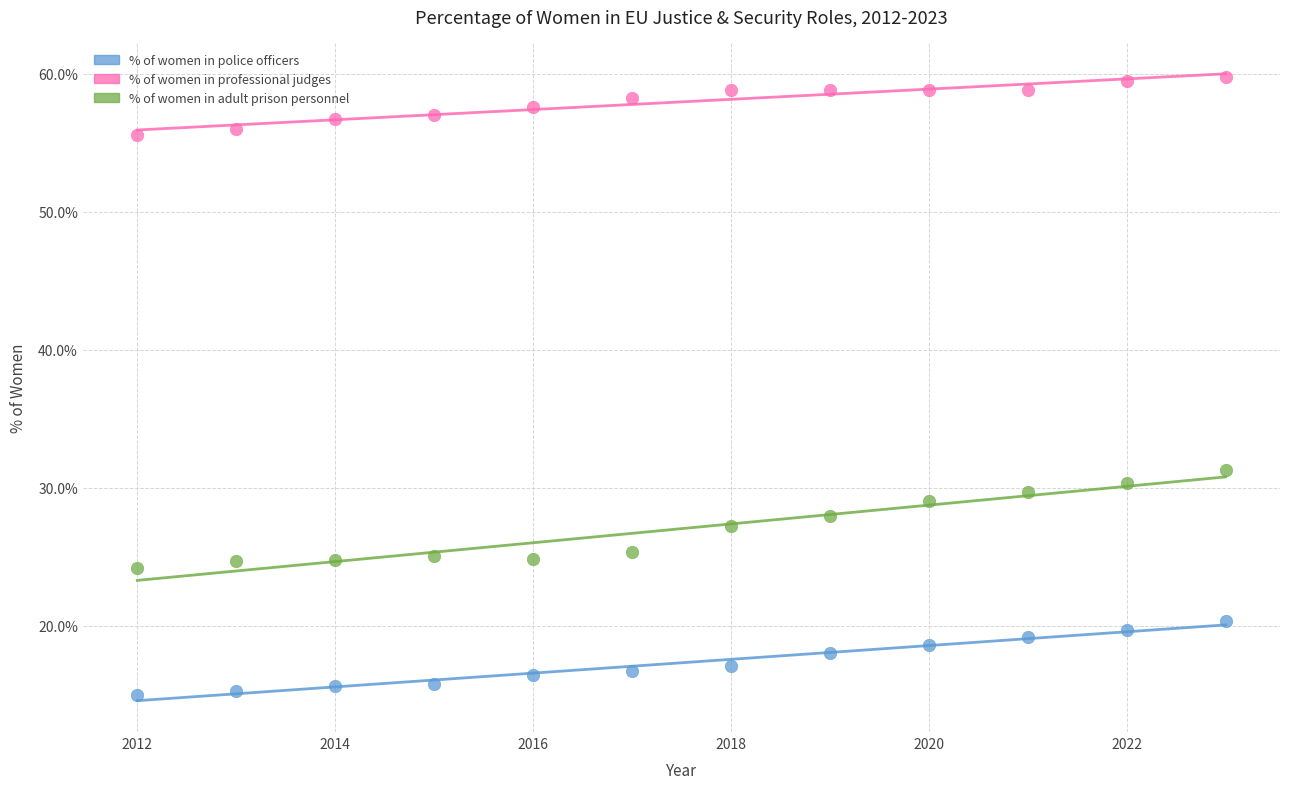

Across all data points, what is the range of X values (max minus min)?

11.0